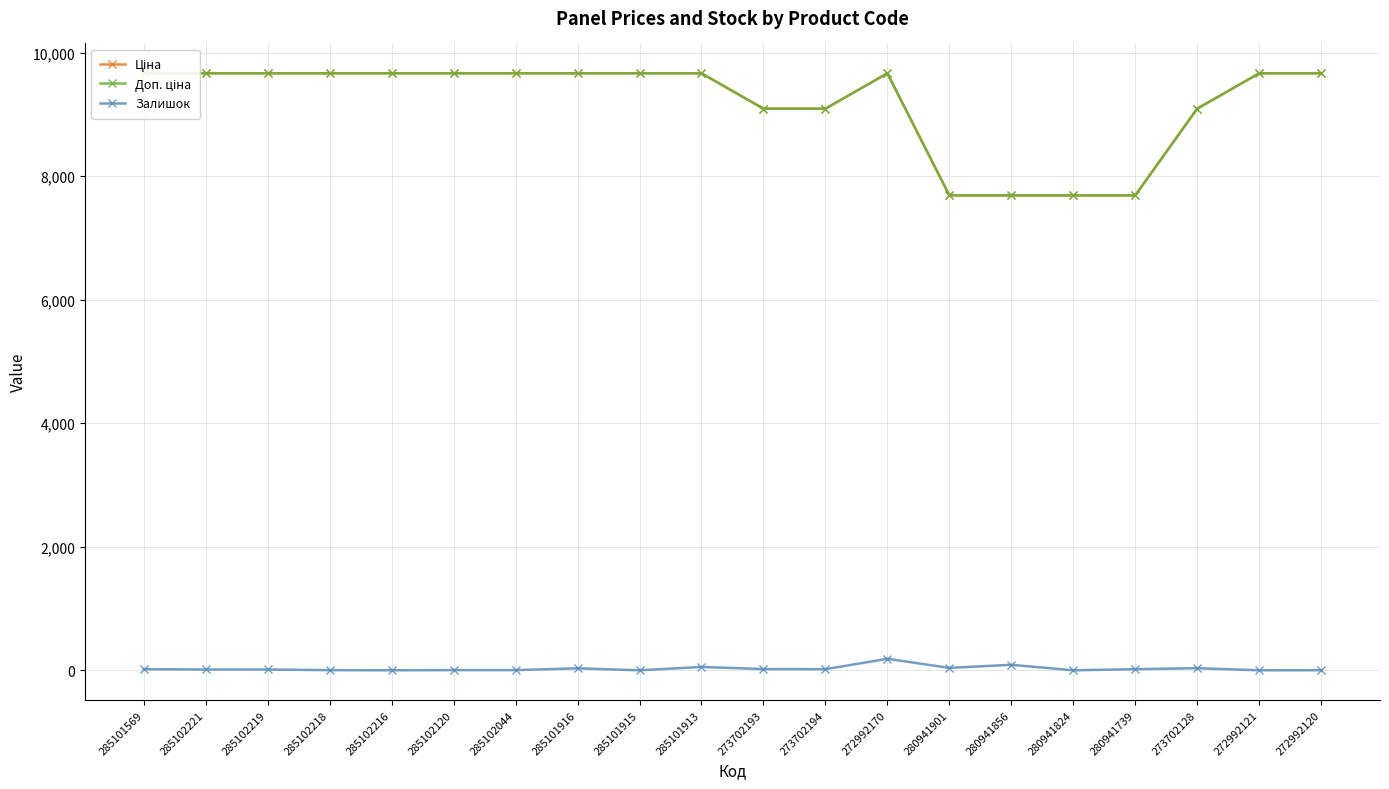

Which has a higher value, 280941739 or 280941856?

280941739